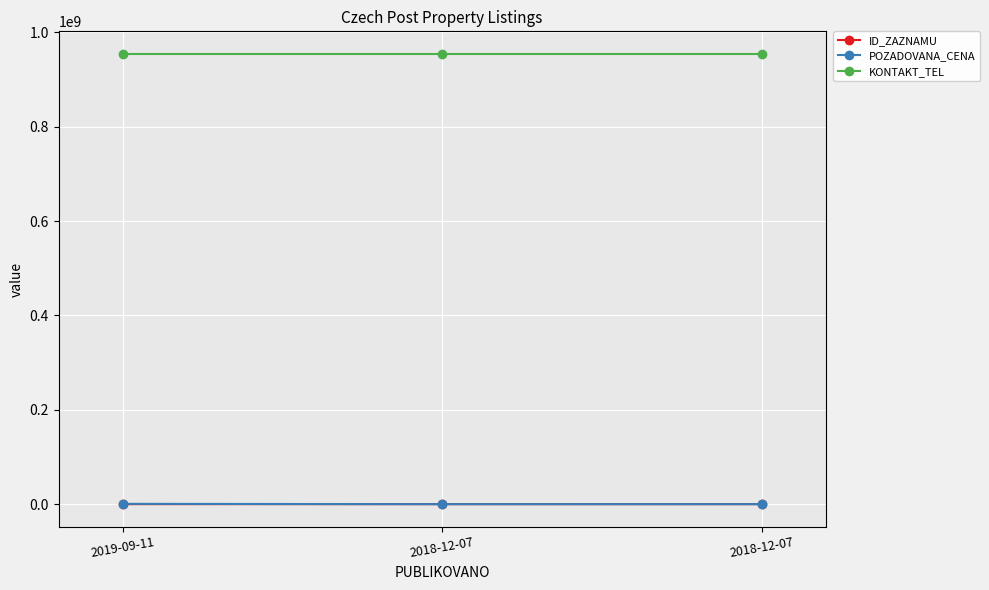

Does the chart have visible grid lines?

Yes